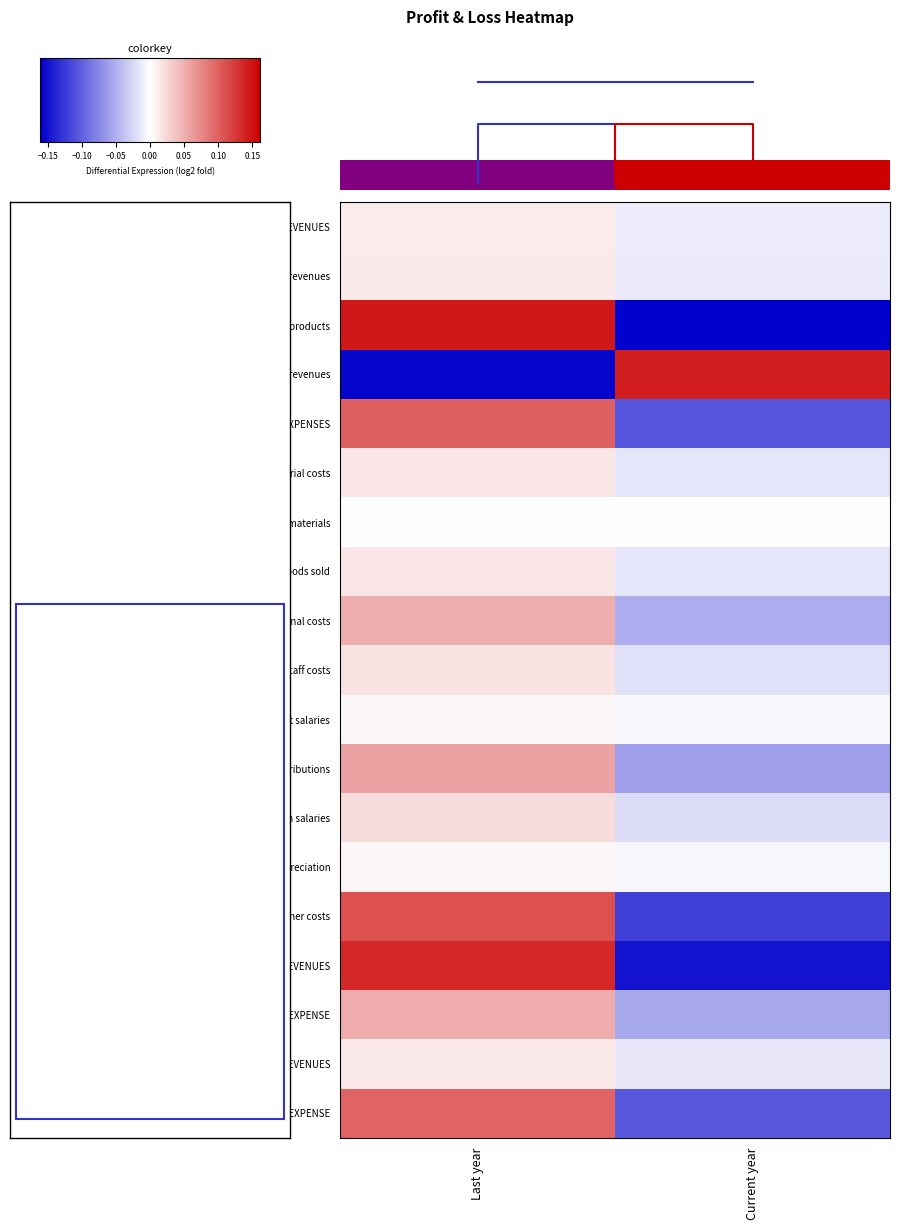

How many data points in 3. Material costs are above 0?

1